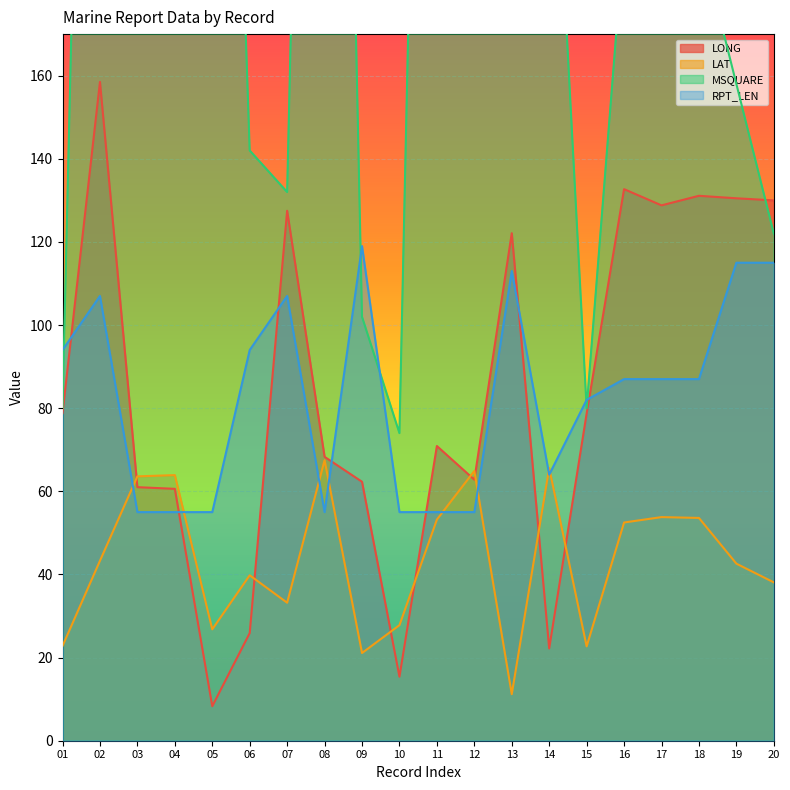

Between 20 and 15, which is larger?

20